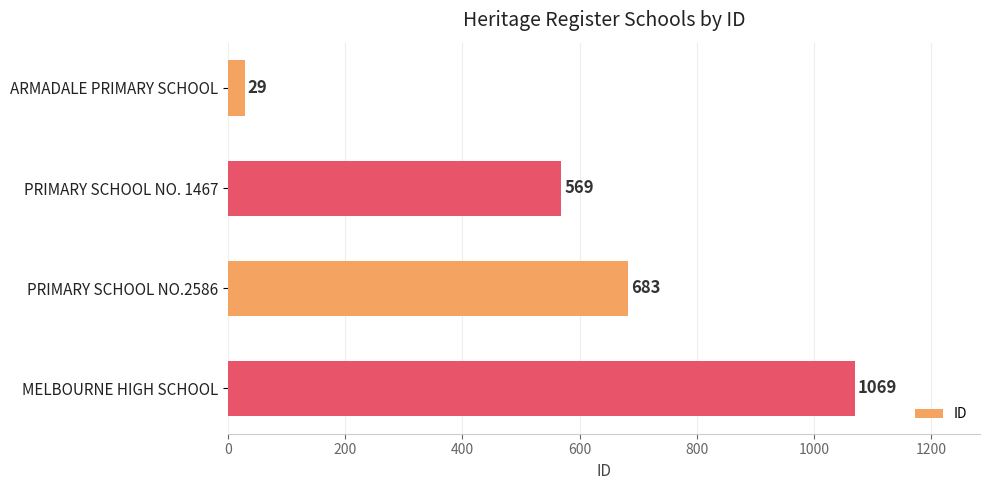

What is the change in value from ARMADALE PRIMARY SCHOOL to MELBOURNE HIGH SCHOOL?

+1040